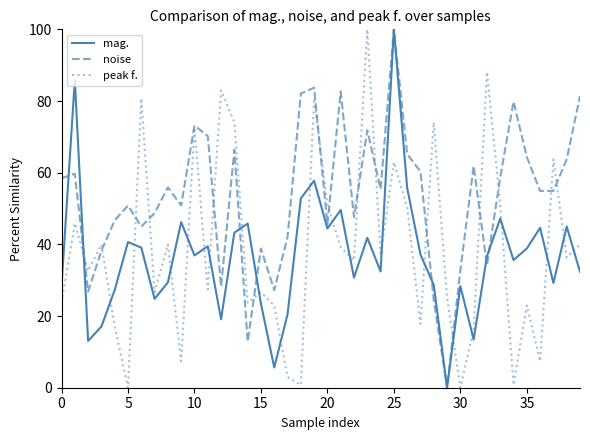

Which series has the largest total across all categories?

noise